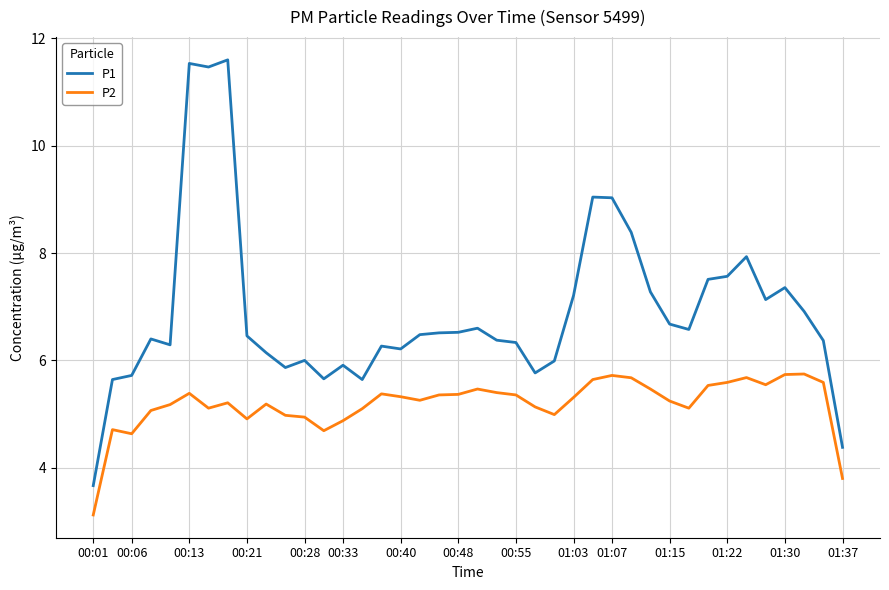

Which series has the largest total across all categories?

P1